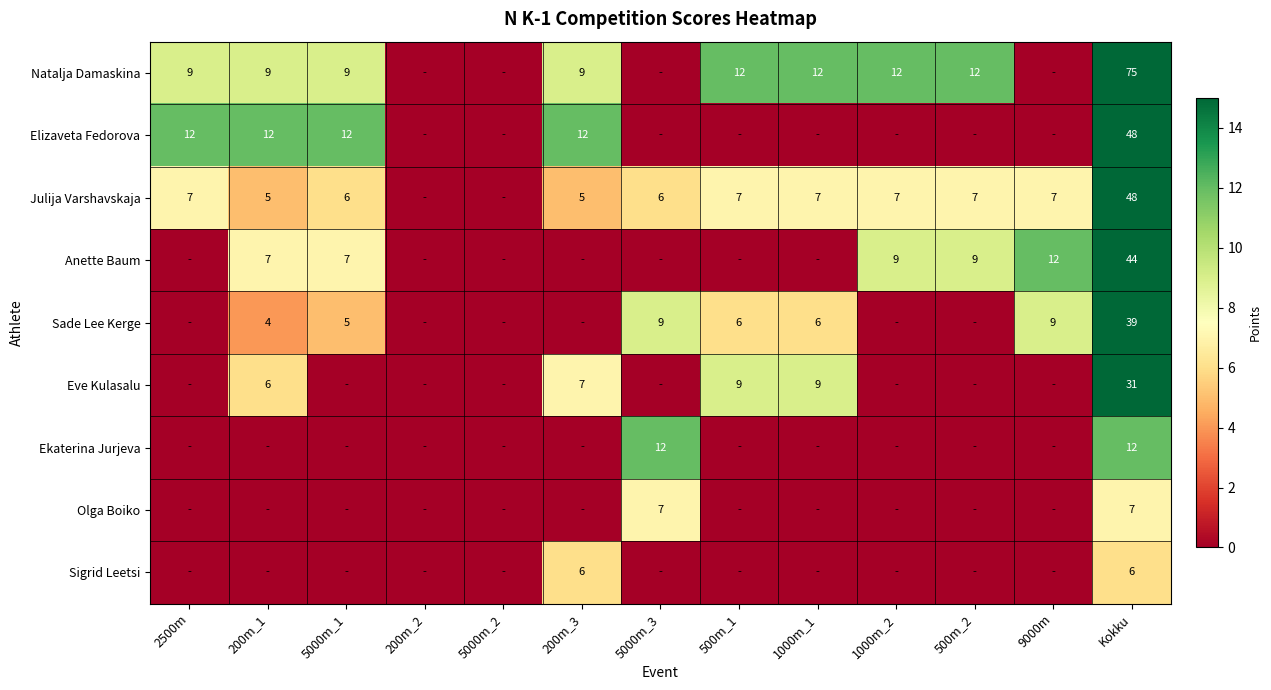

Is the value of Olga Boiko at 5000m_3 greater than the value of Sigrid Leetsi at 200m_3?

Yes